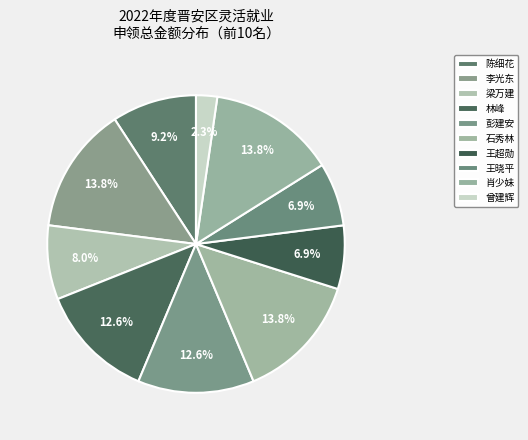

To the nearest percent, what portion does 林峰 represent?

13%